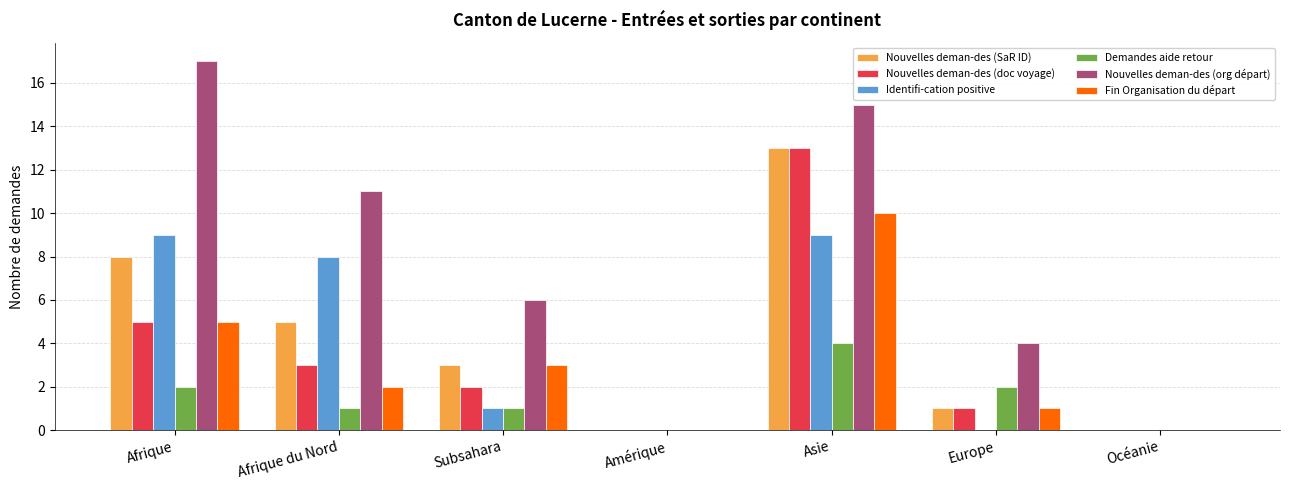

Where does the Nouvelles deman-des (SaR ID) series first go above 3?

Afrique